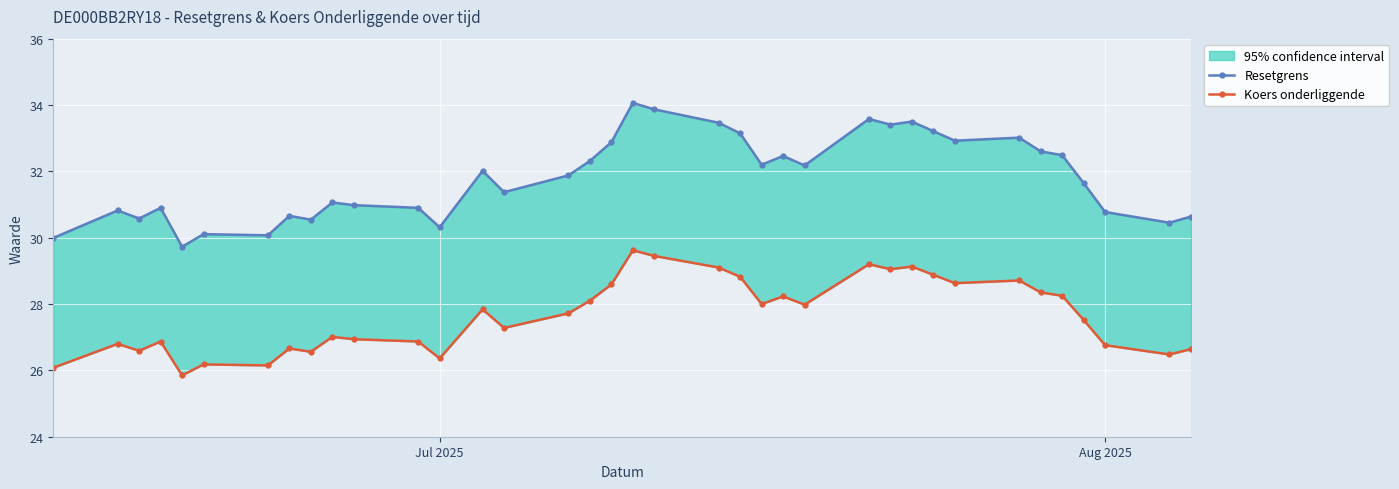

How many values in the Resetgrens series are below 31?

15